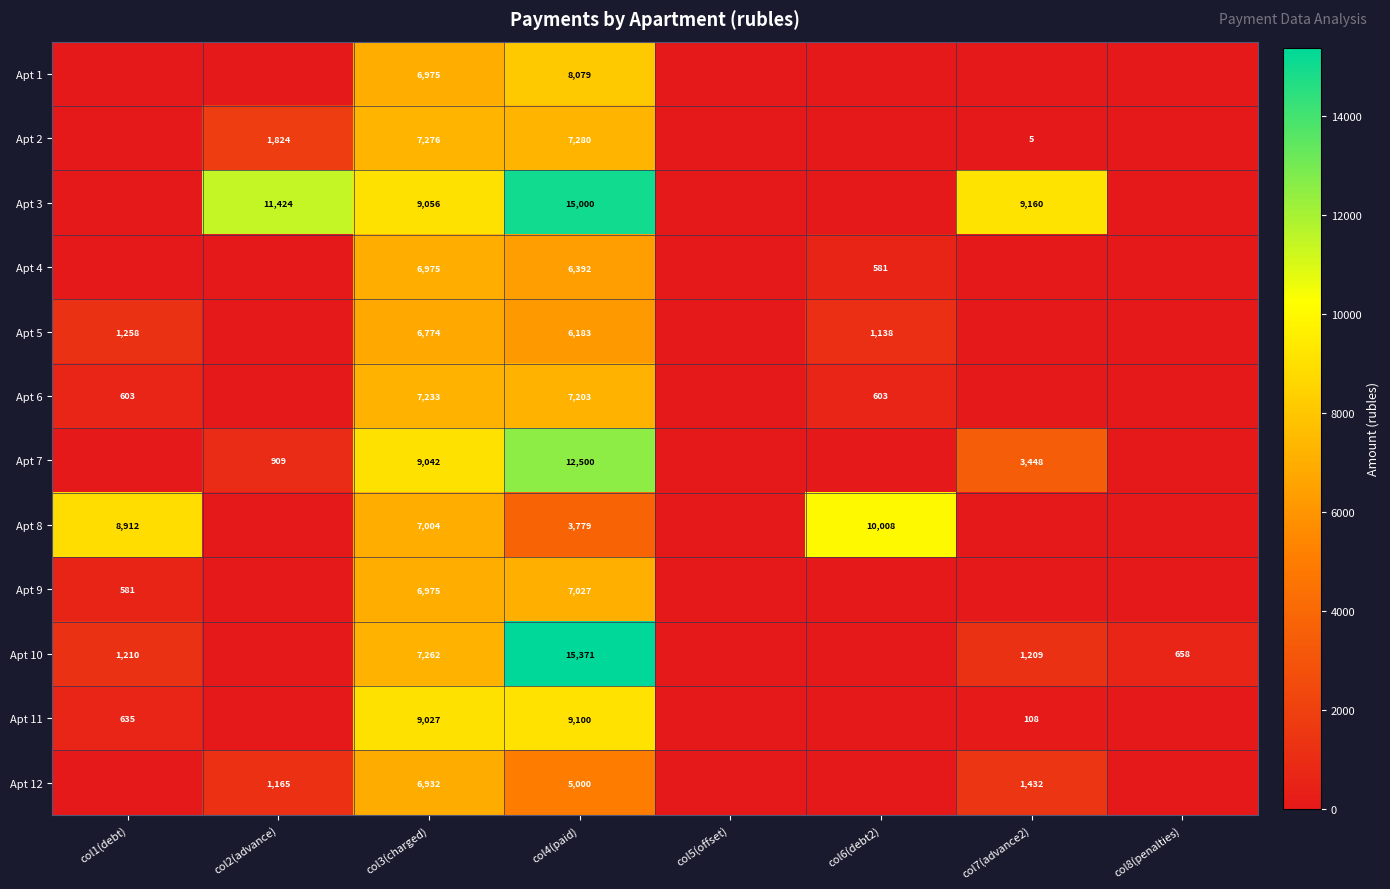

Is the value of Apt 7 at col7(advance2) greater than the value of Apt 10 at col4(paid)?

No